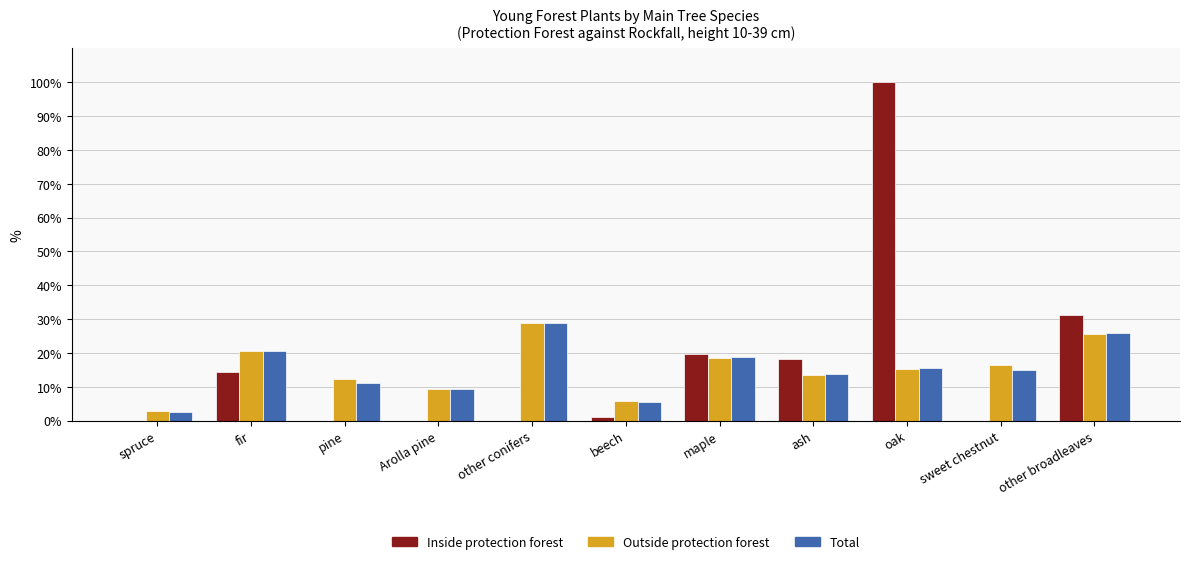

At which category is the sum across all series the highest?

oak